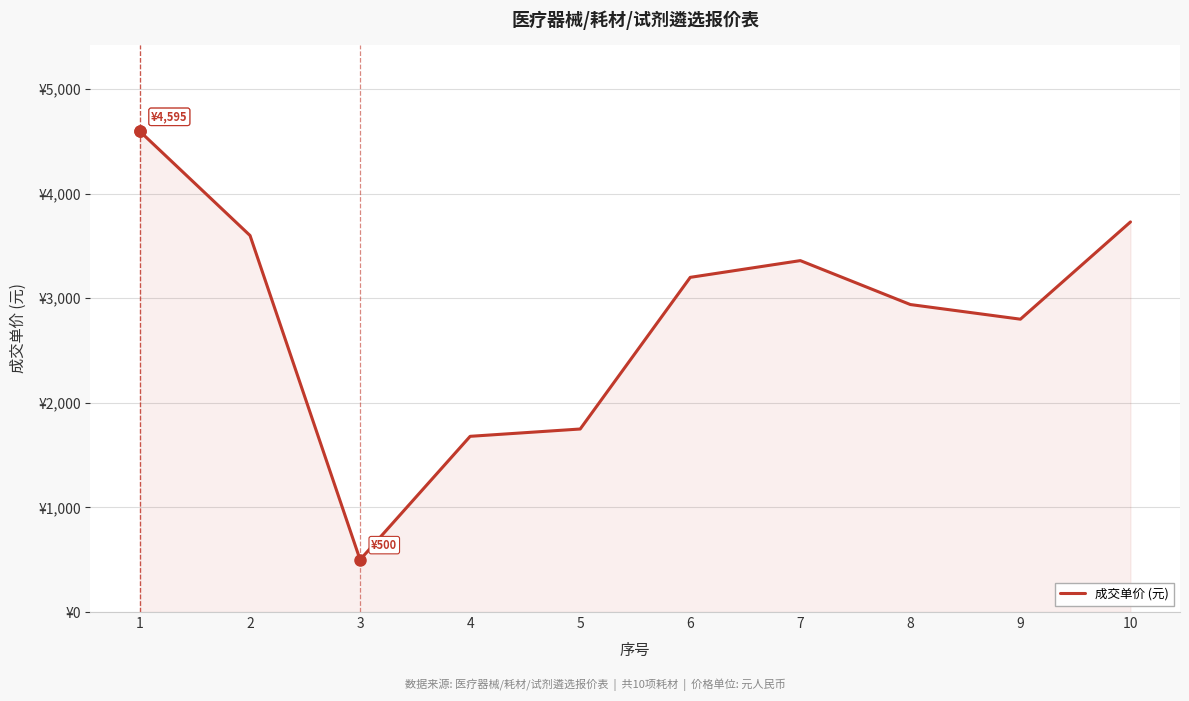

What is the average value?

2816